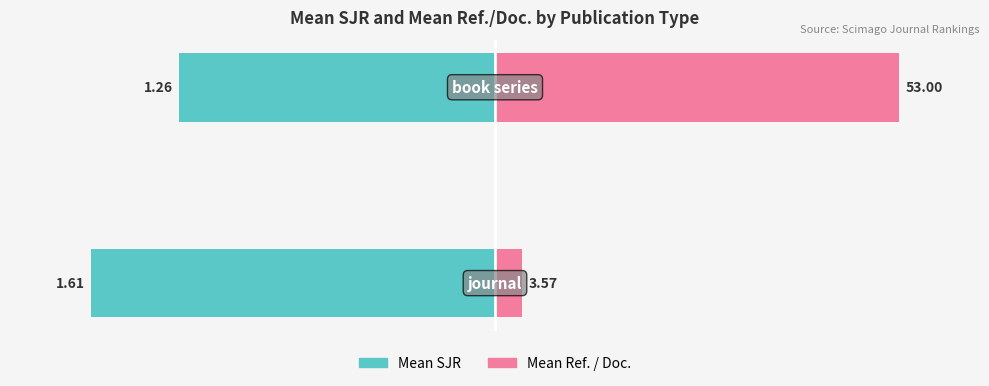

Which series has the largest total across all categories?

Mean Ref. / Doc.